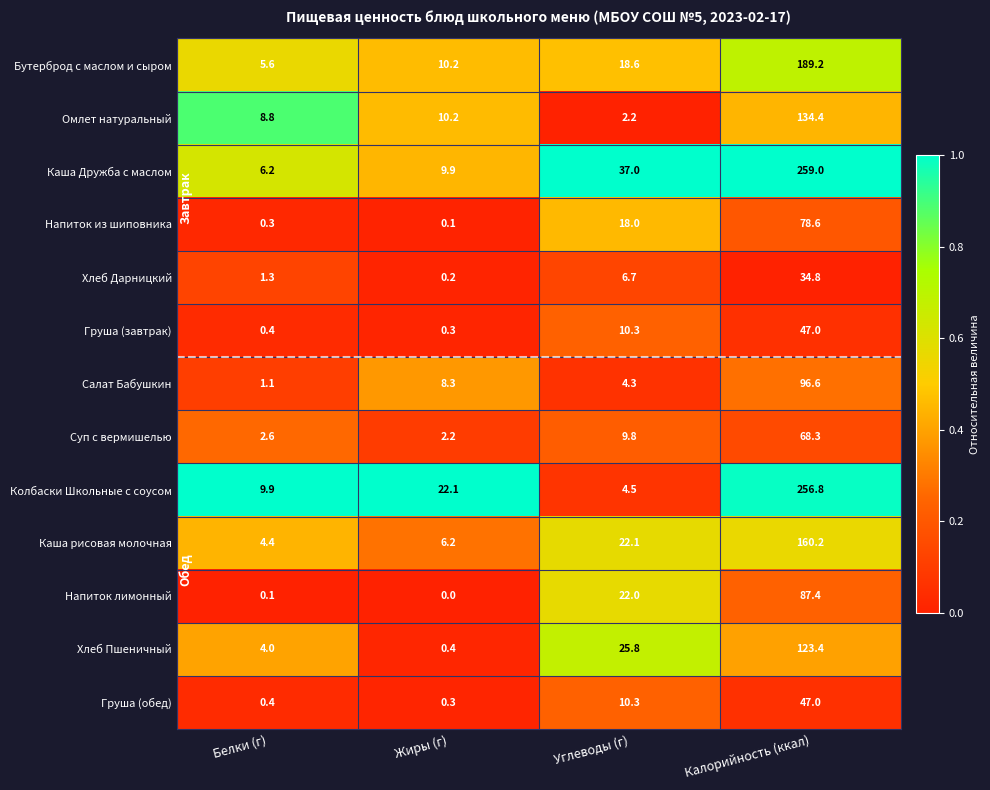

At how many categories does at least one series exceed 0?

4